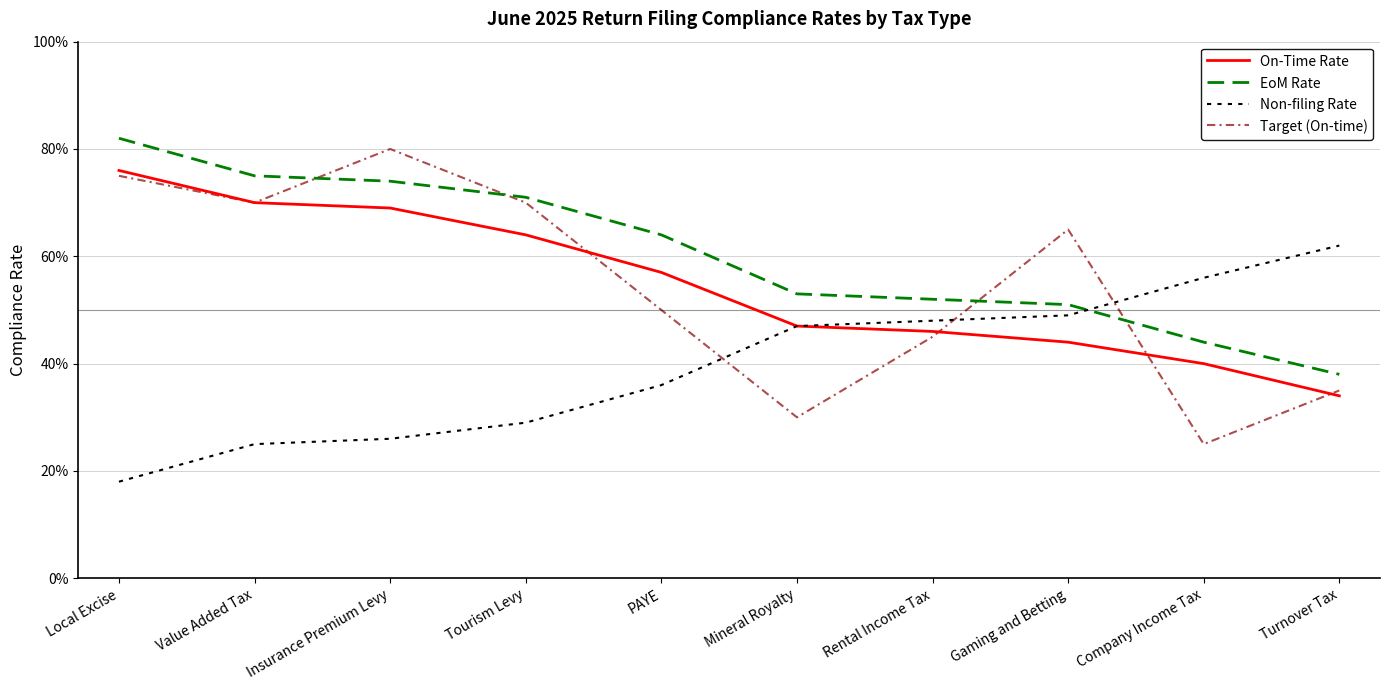

After their last crossing, which series has the higher values: Target (On-time) or EoM Rate?

EoM Rate